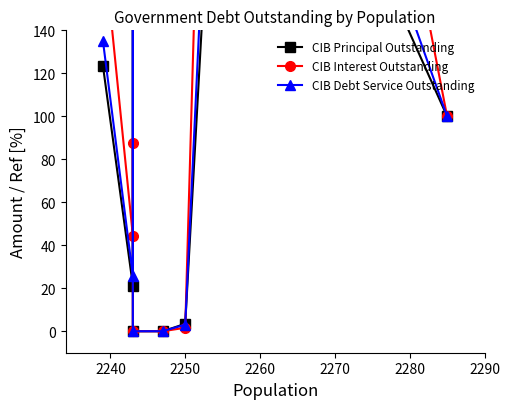

How many lines are shown in the chart?

3